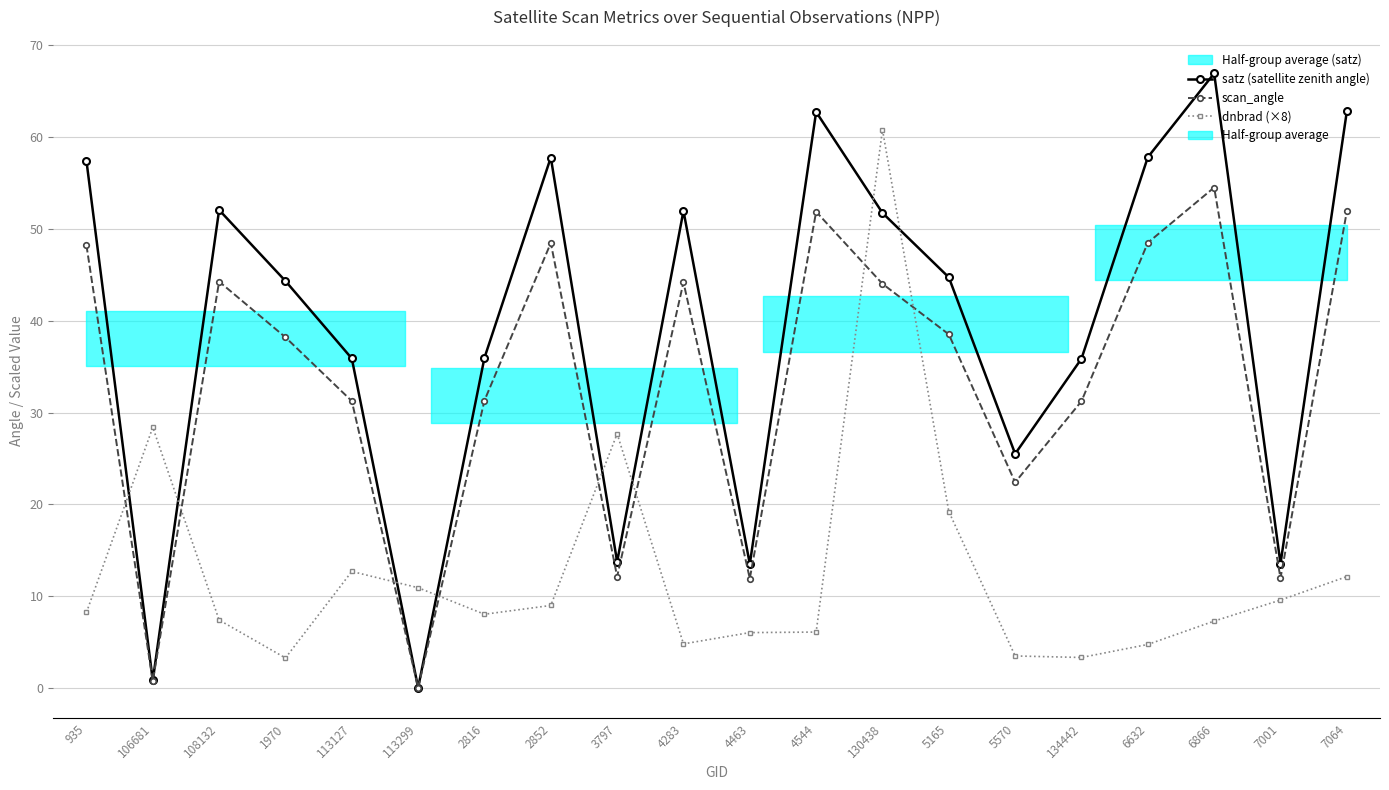

What is the sum of all scan_angle values?

665.6